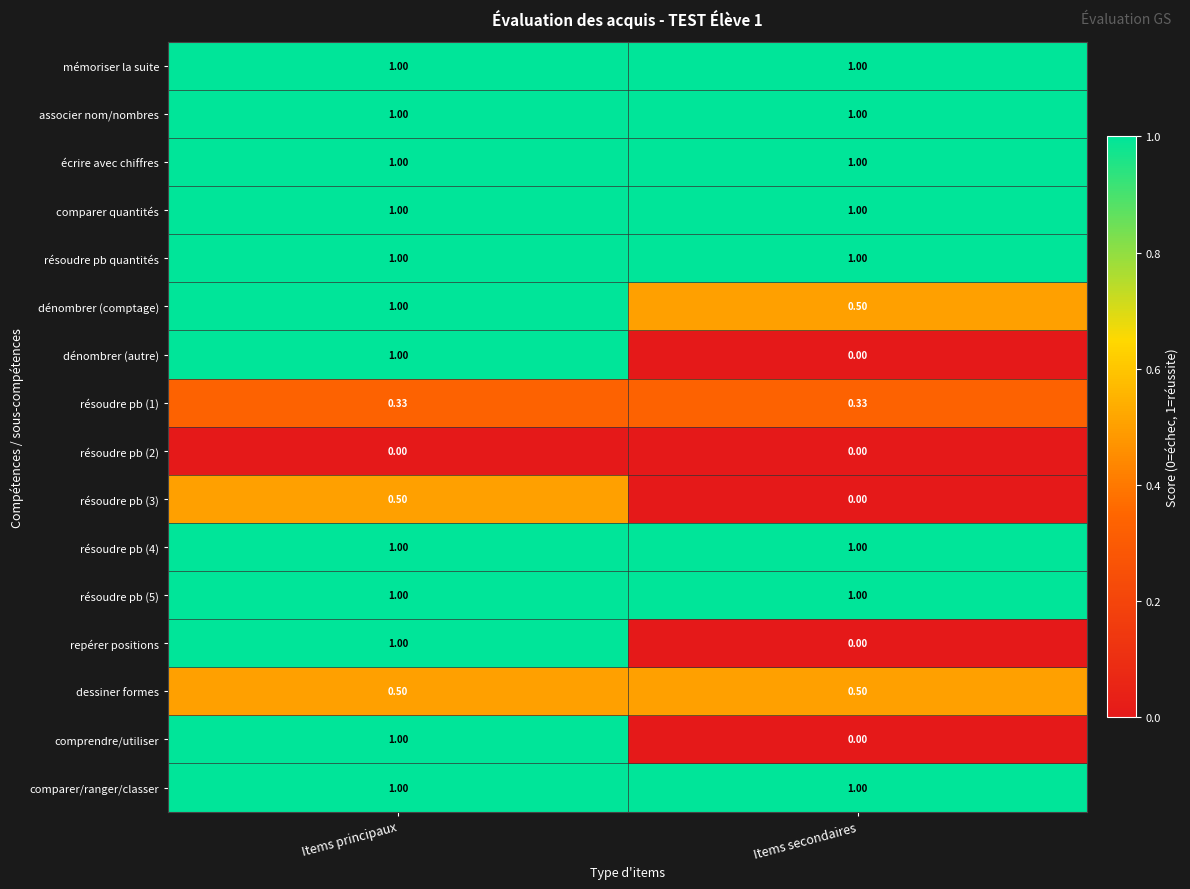

At which category is the sum across all series the highest?

Items principaux